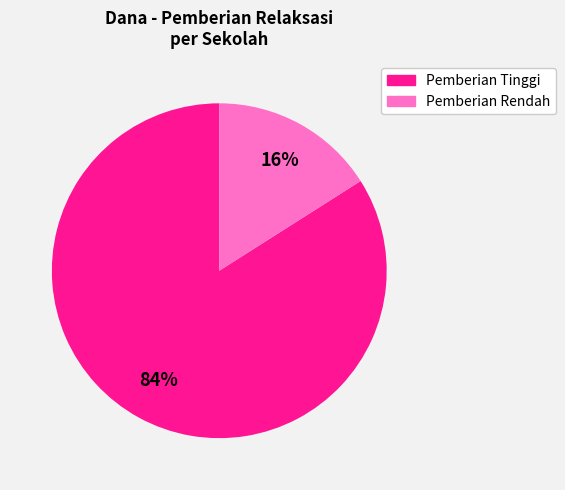

To the nearest percent, what is the average slice percentage?

50%